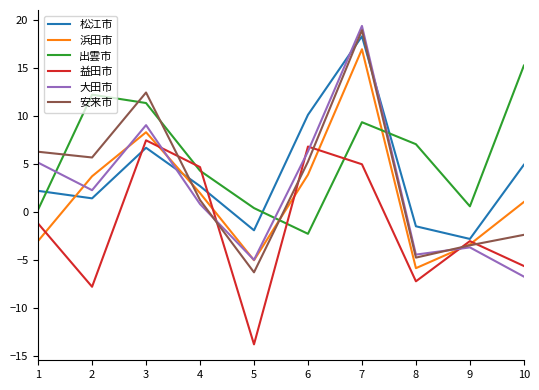

What is the difference between the maximum and second lowest values in the 益田市 series?

15.3